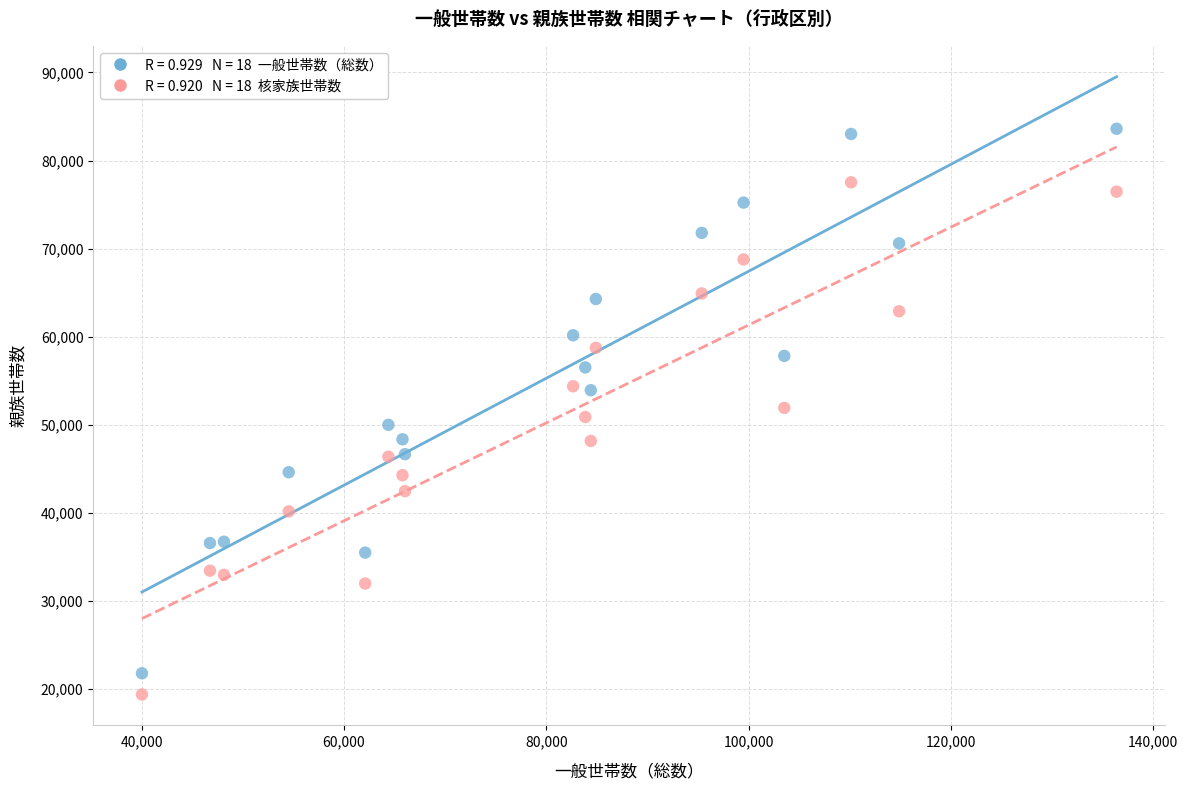

Across all data points, what is the range of Y values (max minus min)?

64230